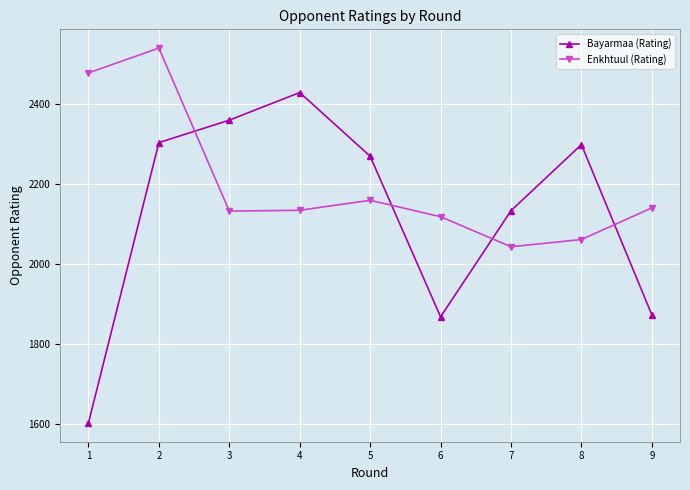

Read the Enkhtuul (Rating) value at 1.

2477